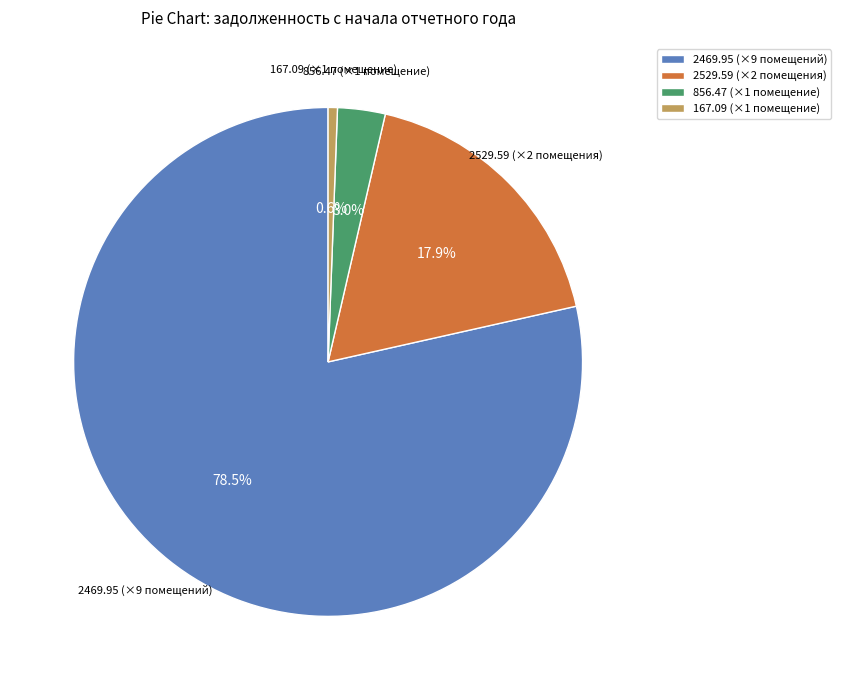

What is the smallest slice in the pie chart?

167.09 (×1 помещение)